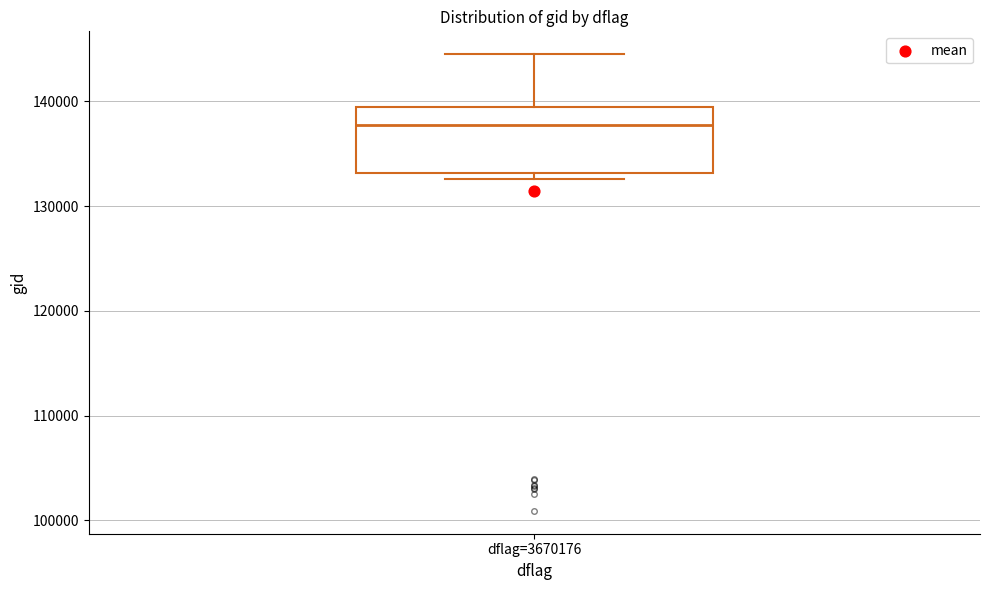

Transcribe this box plot: give where the median line is, the range the box spans, and where the two whiskers end, as read against the y-axis. The values are not printed on the chart, so give them approximately, as read against the axis.

median 138000, box 133000 to 140000, whiskers 133000 (just below the box's lower edge) to 145000